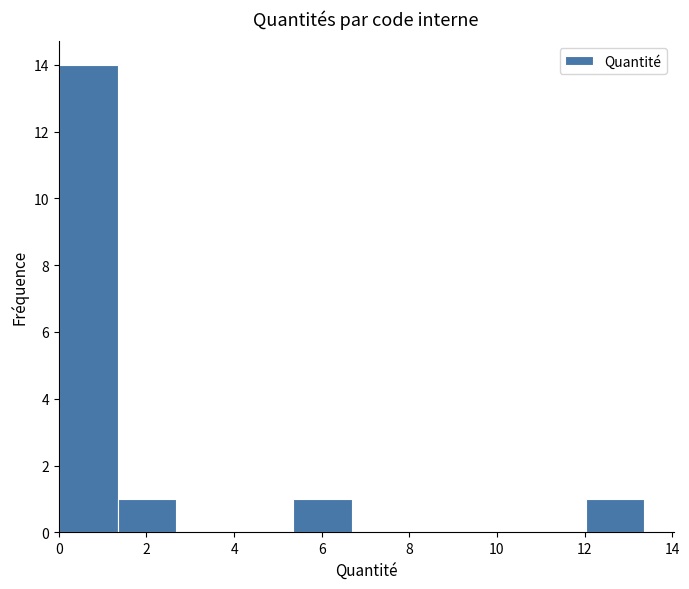

Reading left to right, transcribe this chart: for each bar, give the range it covers on the x-axis and its height. Neither the bar edges nor the heights are printed on the chart, so give them approximately, as read against the axes.

0.0 to 1.4: 14
1.4 to 2.6: 1
2.6 to 4.0: 0
4.0 to 5.4: 0
5.4 to 6.6: 1
6.6 to 8.0: 0
8.0 to 9.4: 0
9.4 to 10.6: 0
10.6 to 12.0: 0
12.0 to 13.4: 1